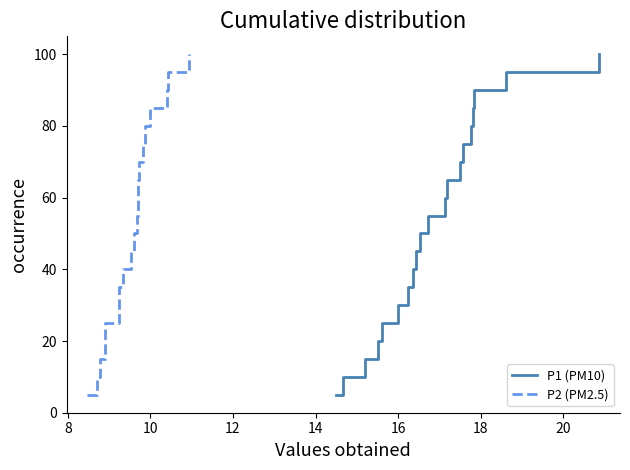

What is the greatest value displayed?

100.0